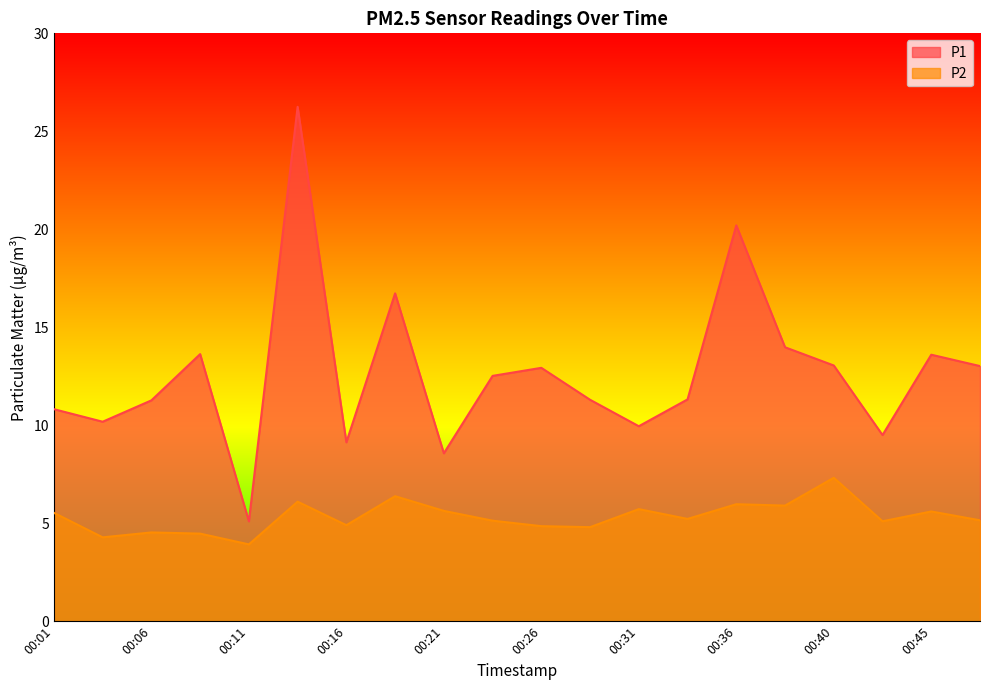

The value of P2 at 00:28 is 4.8. True or false?

True